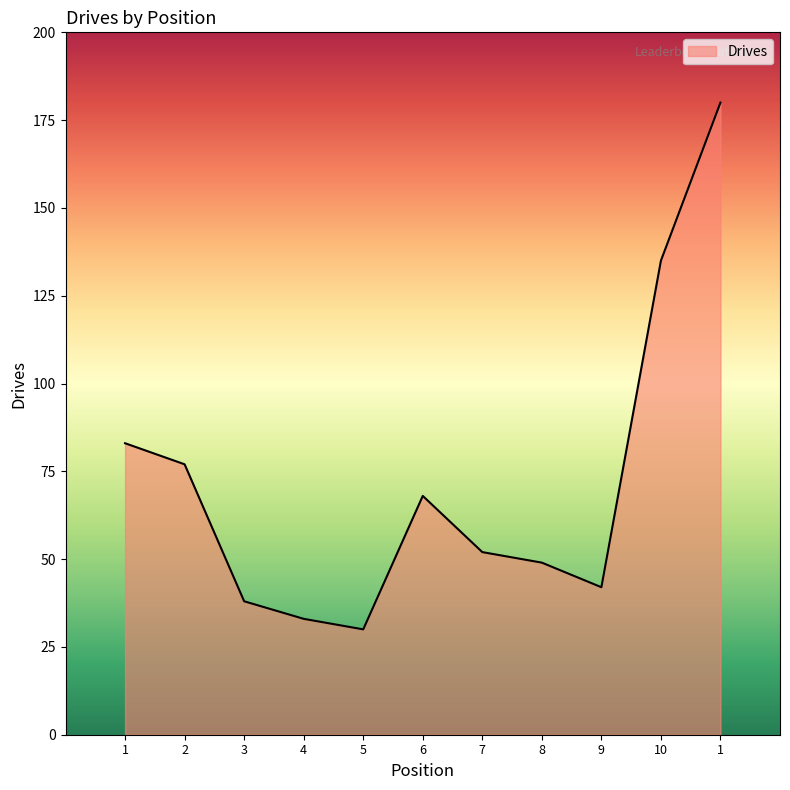

What is the ratio of the value at 6 to the value at 5?

2.3